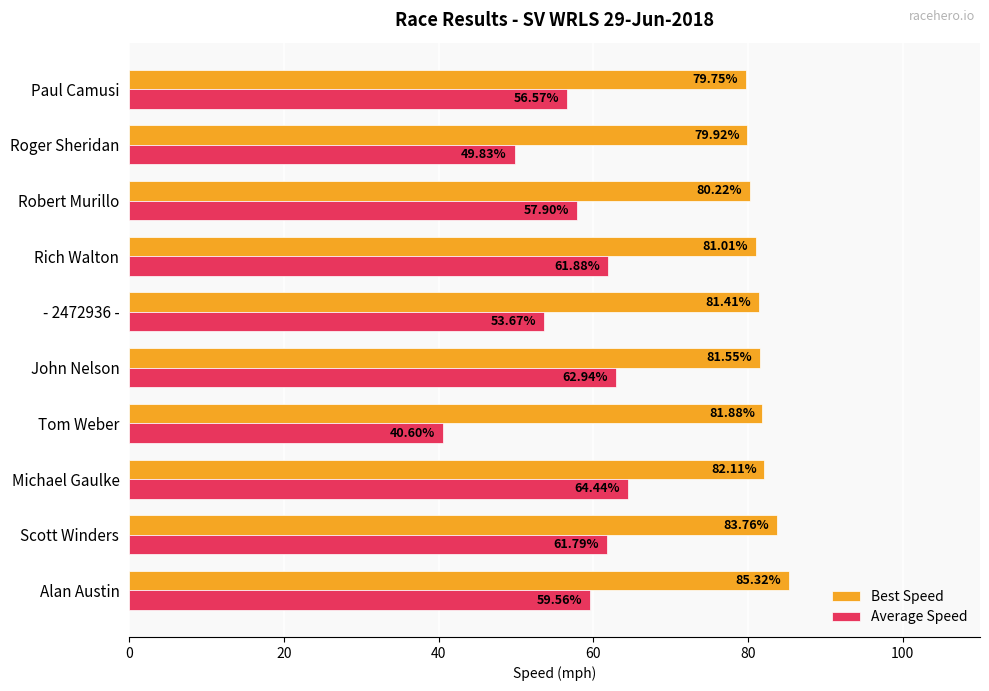

What is the difference between the second highest and minimum values in the Average Speed series?

22.3